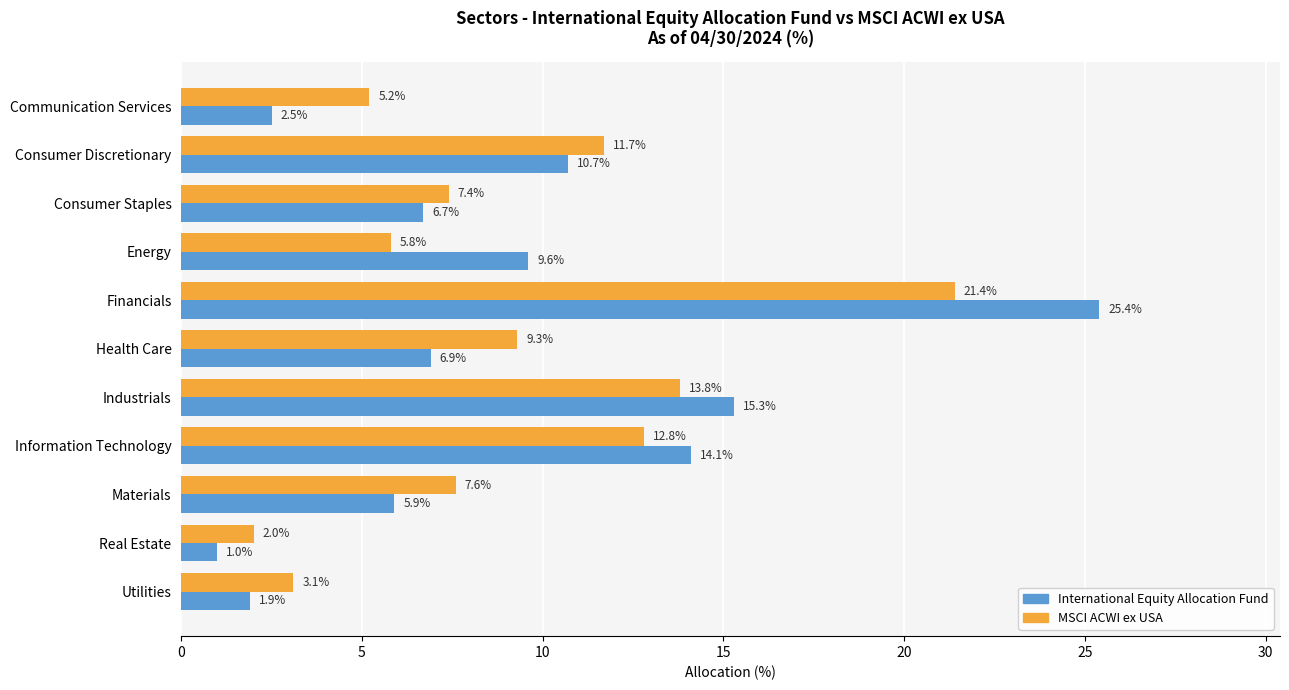

The value of International Equity Allocation Fund at Materials is 5.9. True or false?

True